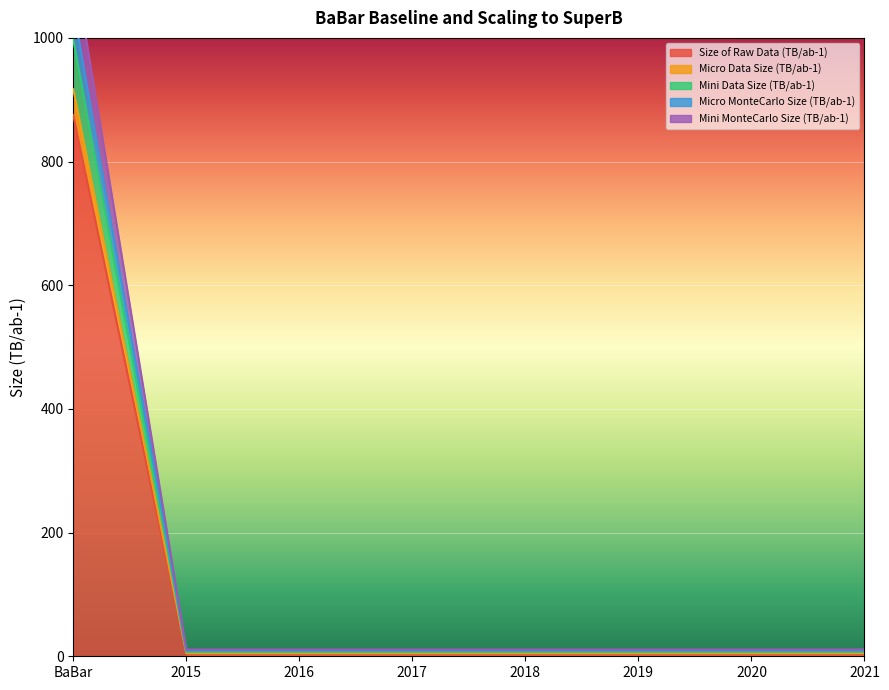

What is the total value across all series at 2020?

35